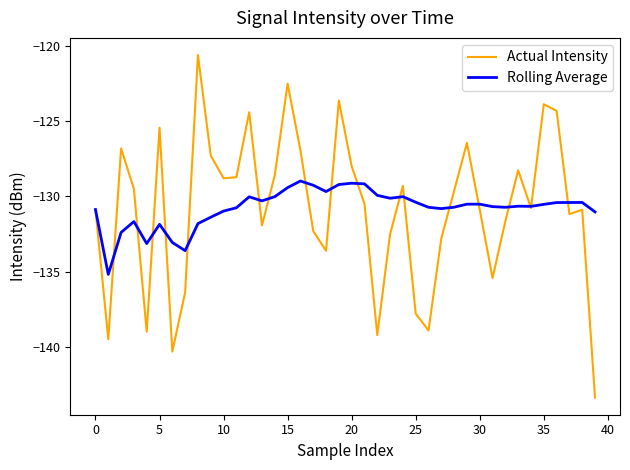

How many lines are shown in the chart?

2